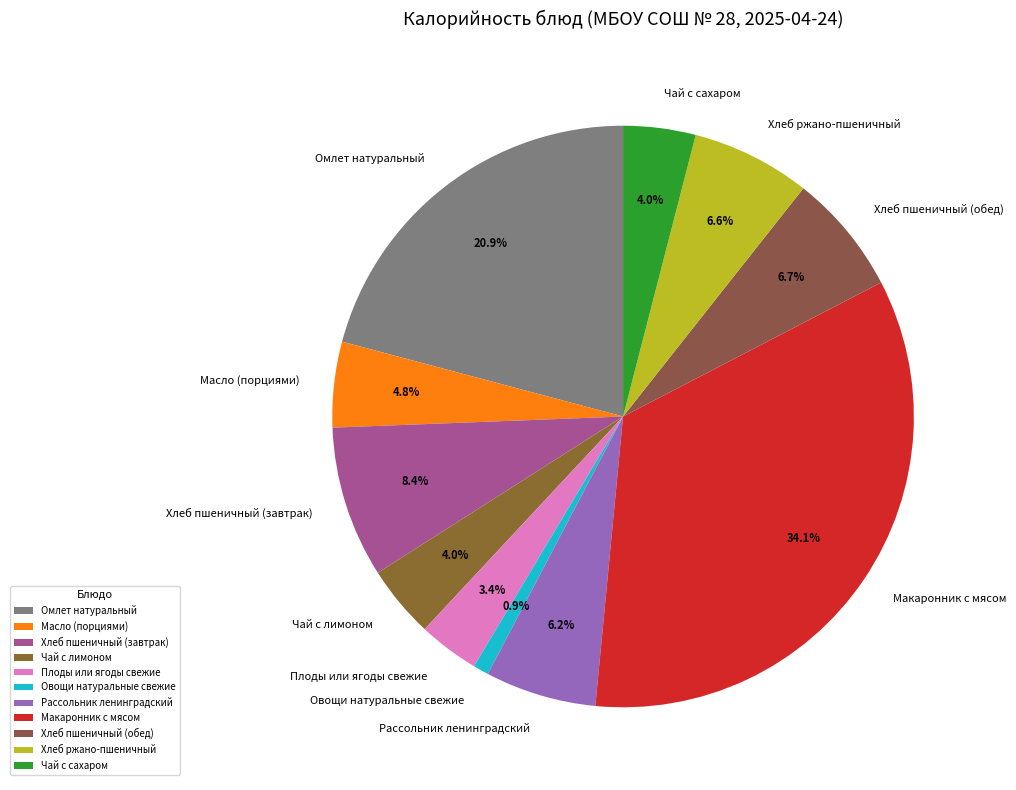

What is the largest slice in the pie chart?

Макаронник с мясом